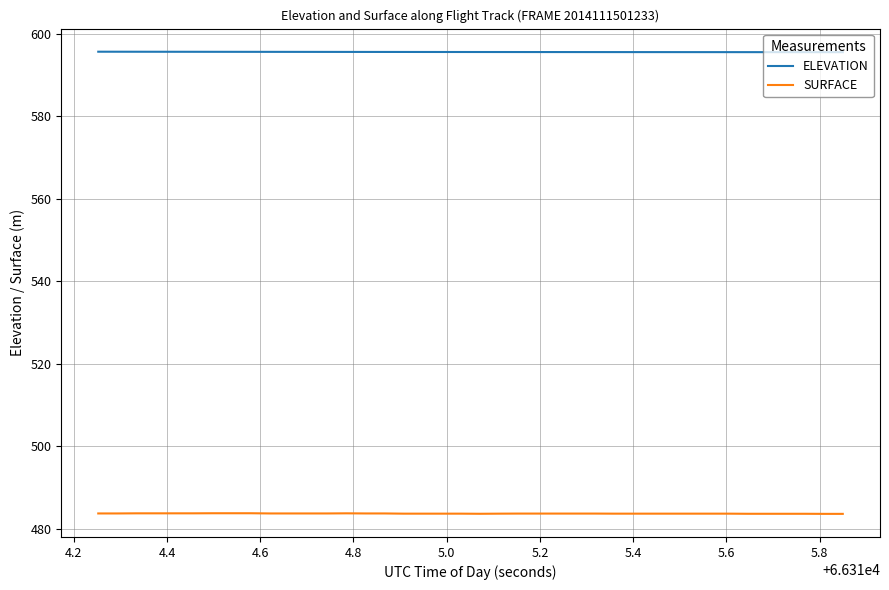

What is the minimum value shown in the chart?

483.6